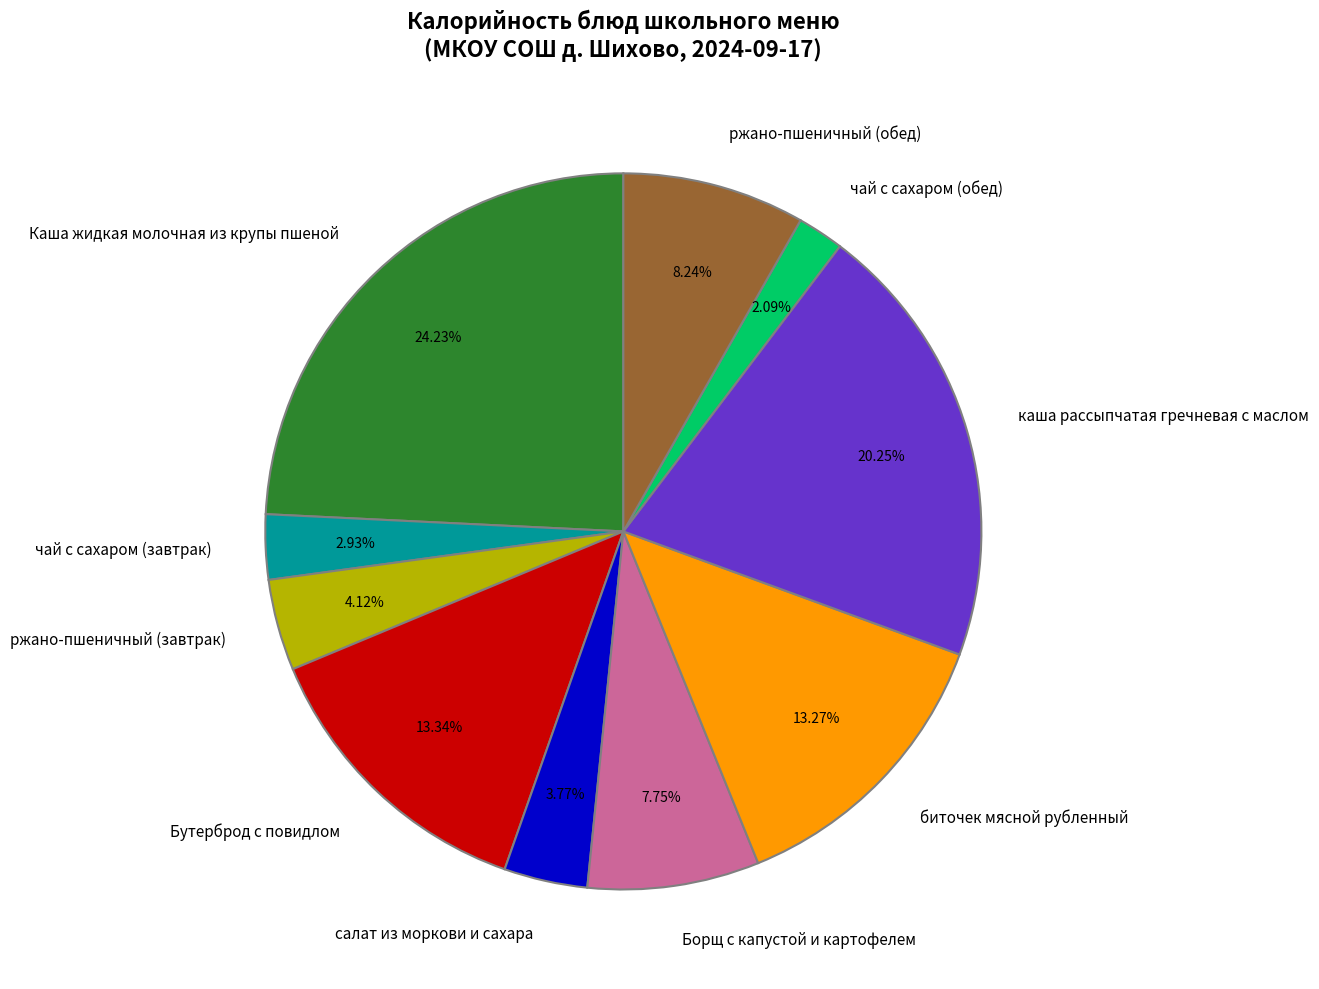

Do Каша жидкая молочная из крупы пшеной and Бутерброд с повидлом together represent more than half of the pie?

No